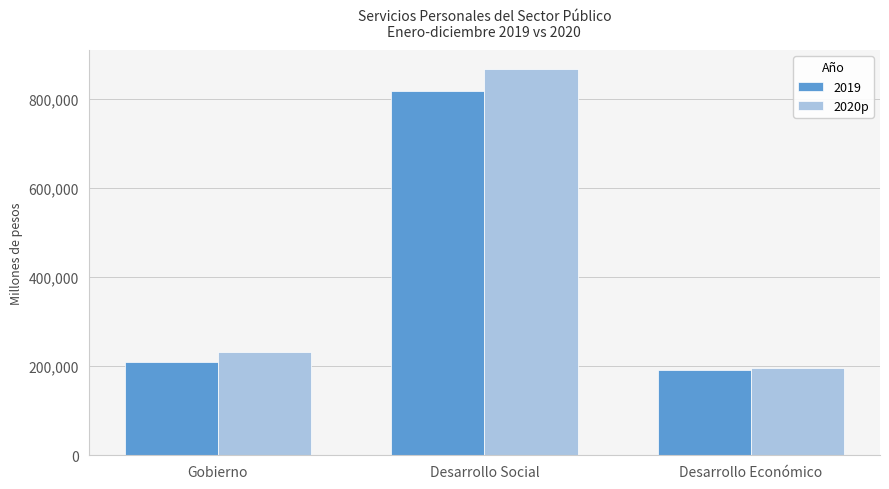

What is the greatest value displayed?

865584.6